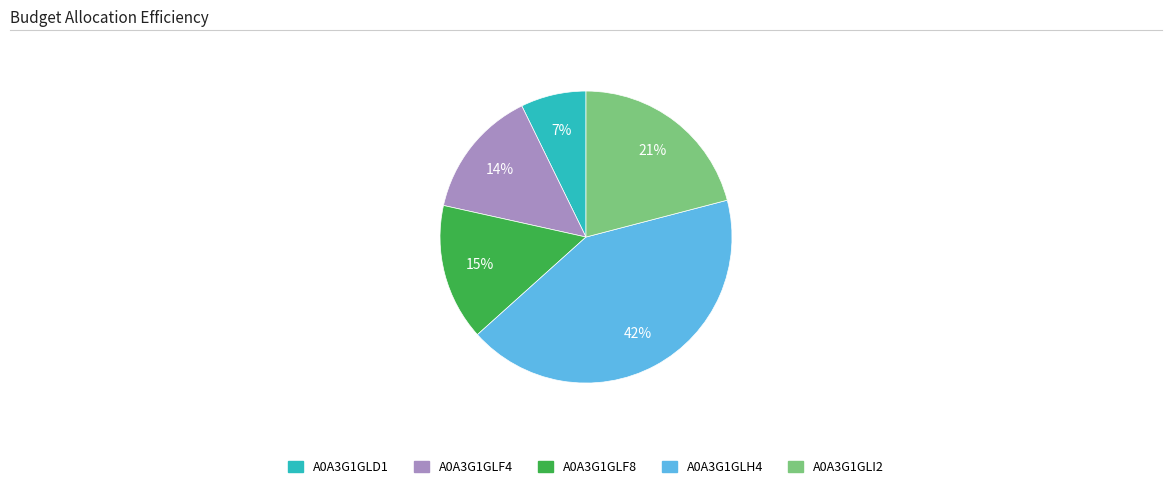

Which has a higher value, A0A3G1GLH4 or A0A3G1GLI2?

A0A3G1GLH4